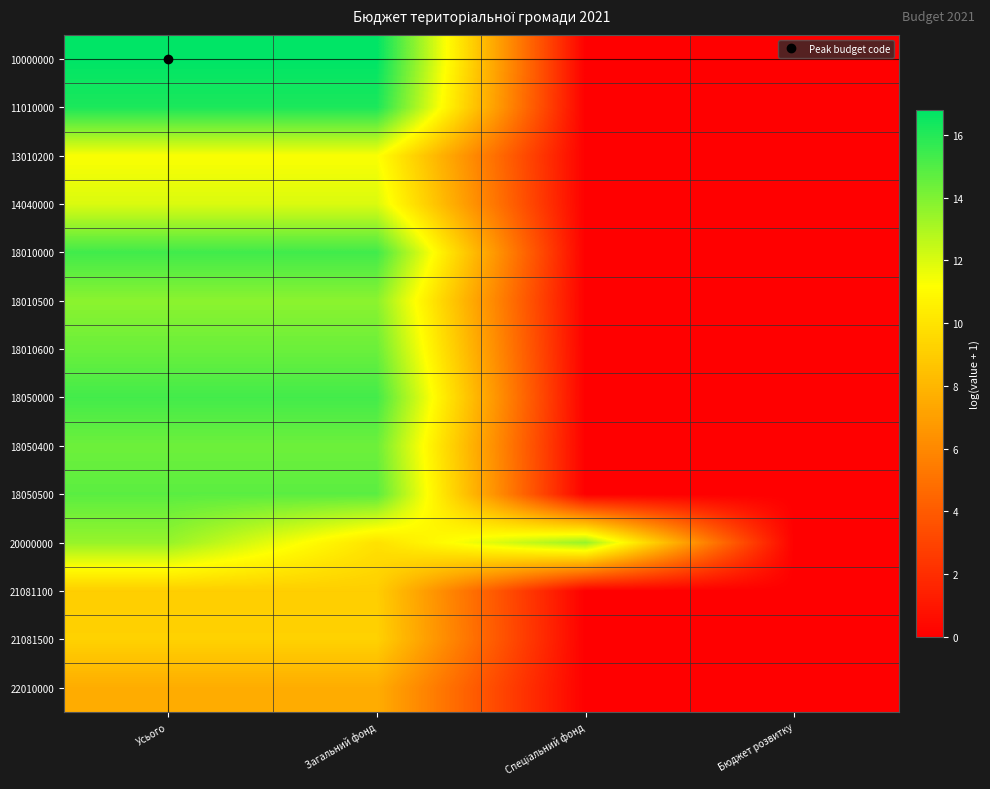

Reading left to right, transcribe all the data shown in this chart.

10000000: Усього=16.8	Загальний фонд=16.8	Спеціальний фонд=0.0	Бюджет розвитку=0.0
11010000: Усього=16.2	Загальний фонд=16.2	Спеціальний фонд=0.0	Бюджет розвитку=0.0
13010200: Усього=11.3	Загальний фонд=11.3	Спеціальний фонд=0.0	Бюджет розвитку=0.0
14040000: Усього=12.0	Загальний фонд=12.0	Спеціальний фонд=0.0	Бюджет розвитку=0.0
18010000: Усього=15.4	Загальний фонд=15.4	Спеціальний фонд=0.0	Бюджет розвитку=0.0
18010500: Усього=13.7	Загальний фонд=13.7	Спеціальний фонд=0.0	Бюджет розвитку=0.0
18010600: Усього=14.4	Загальний фонд=14.4	Спеціальний фонд=0.0	Бюджет розвитку=0.0
18050000: Усього=15.3	Загальний фонд=15.3	Спеціальний фонд=0.0	Бюджет розвитку=0.0
18050400: Усього=14.4	Загальний фонд=14.4	Спеціальний фонд=0.0	Бюджет розвитку=0.0
18050500: Усього=14.8	Загальний фонд=14.8	Спеціальний фонд=0.0	Бюджет розвитку=0.0
20000000: Усього=13.5	Загальний фонд=9.9	Спеціальний фонд=13.5	Бюджет розвитку=0.0
21081100: Усього=9.1	Загальний фонд=9.1	Спеціальний фонд=0.0	Бюджет розвитку=0.0
21081500: Усього=9.2	Загальний фонд=9.2	Спеціальний фонд=0.0	Бюджет розвитку=0.0
22010000: Усього=7.6	Загальний фонд=7.6	Спеціальний фонд=0.0	Бюджет розвитку=0.0